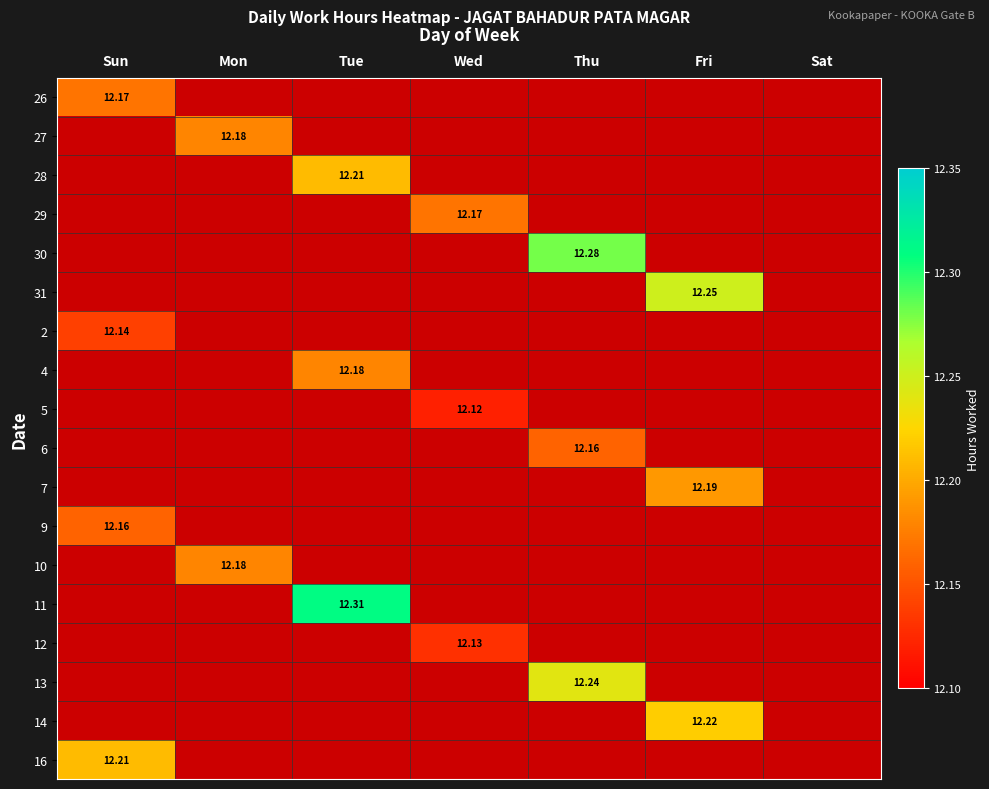

How many values in 5 are above zero?

1